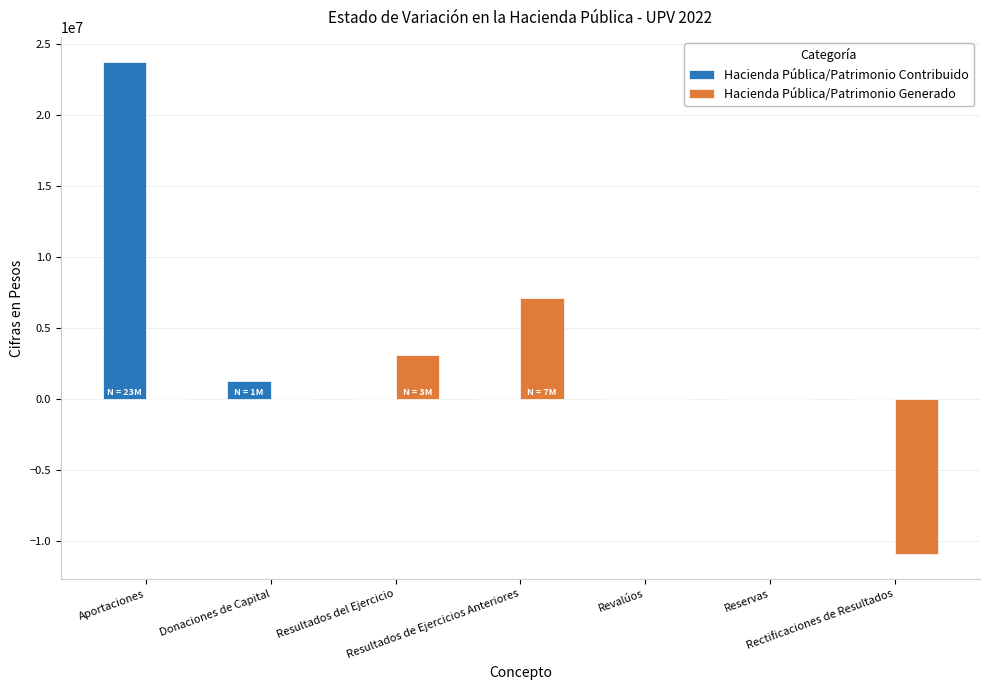

What is the sum of all Hacienda Pública/Patrimonio Generado values?

-662620